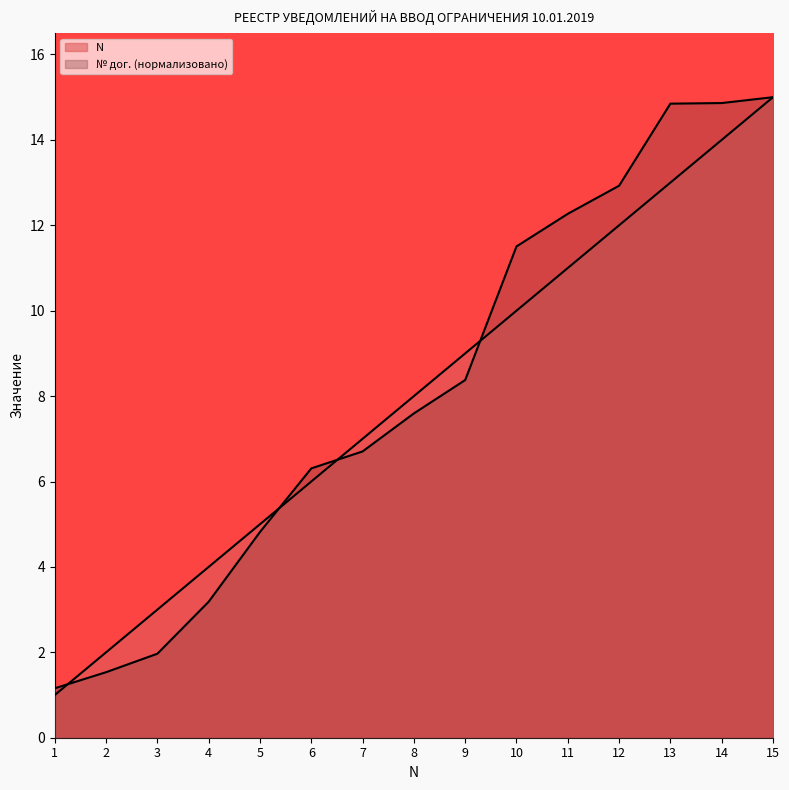

True or false: Contract Number has a value of 22.9 at 15.

False